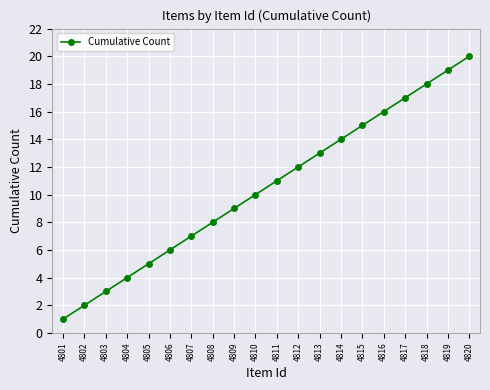

True or false: the data shows 17 at 4817.

True